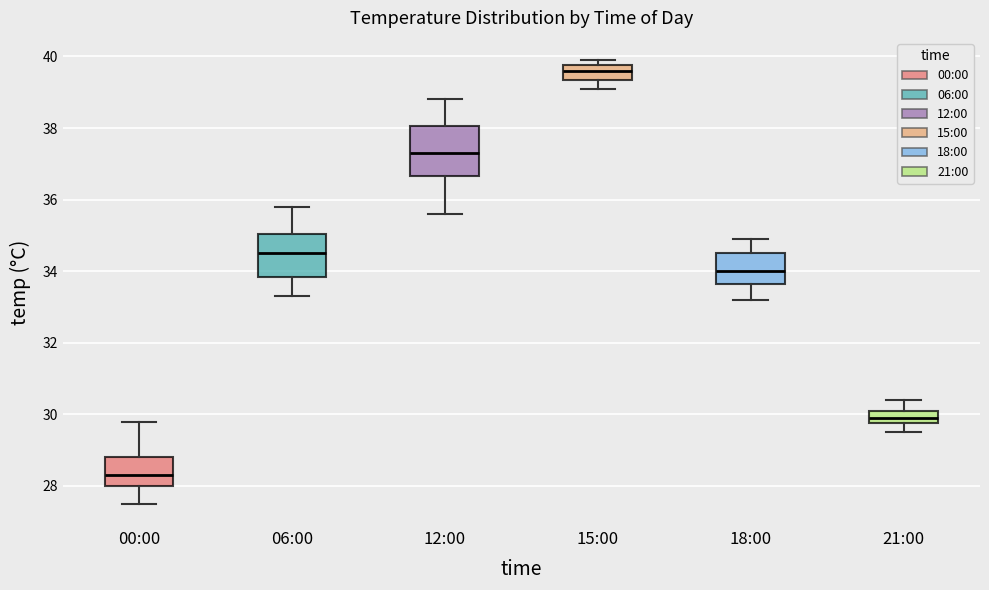

Which box's median line is the lowest?

00:00